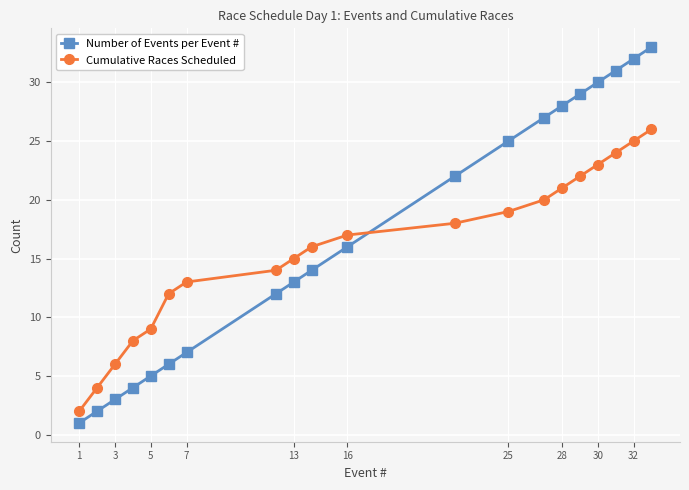

What are all the series names shown in the legend?

Number of Events per Event #, Cumulative Races Scheduled